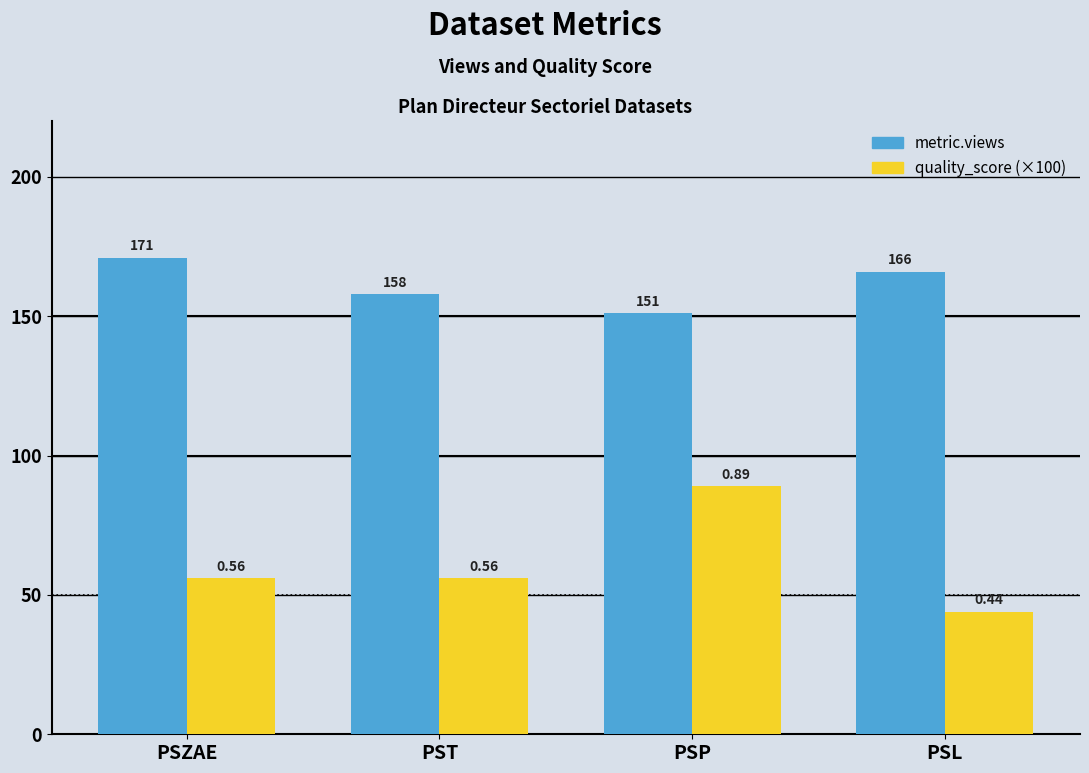

How many values in the quality_score (×100) series are below 56?

1